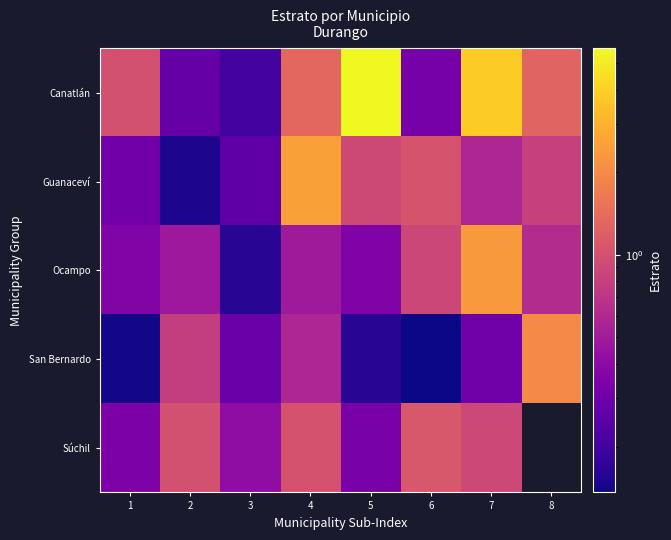

Is the value of Súchil at 8 greater than the value of San Bernardo at 5?

No